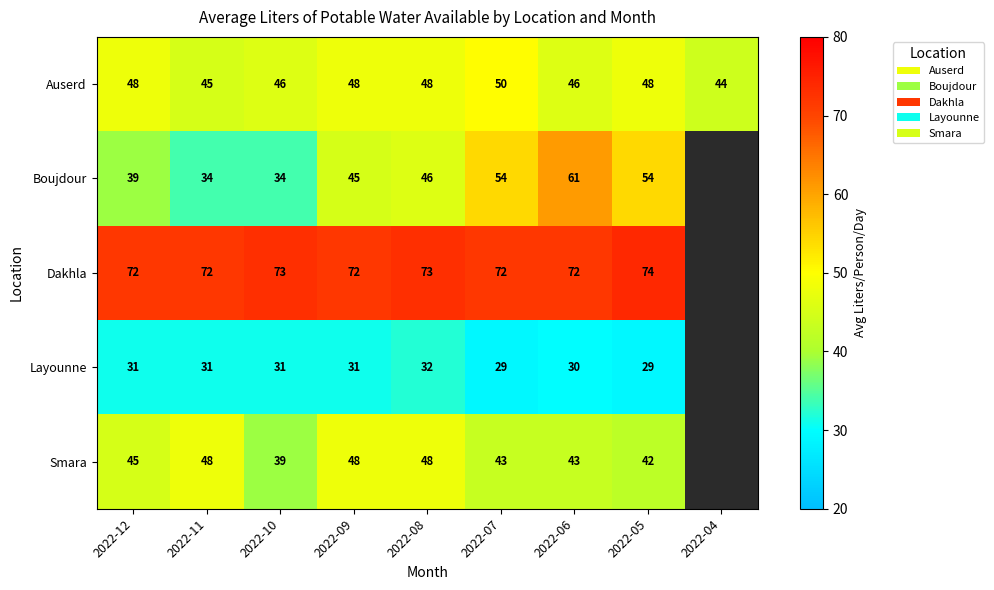

How many data points in Dakhla are above 72?

3